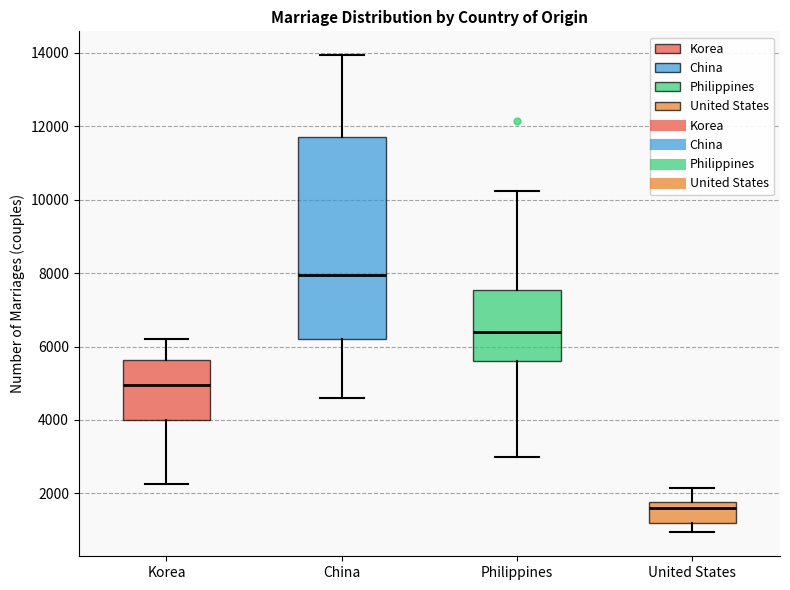

Which box's median line is the highest?

China